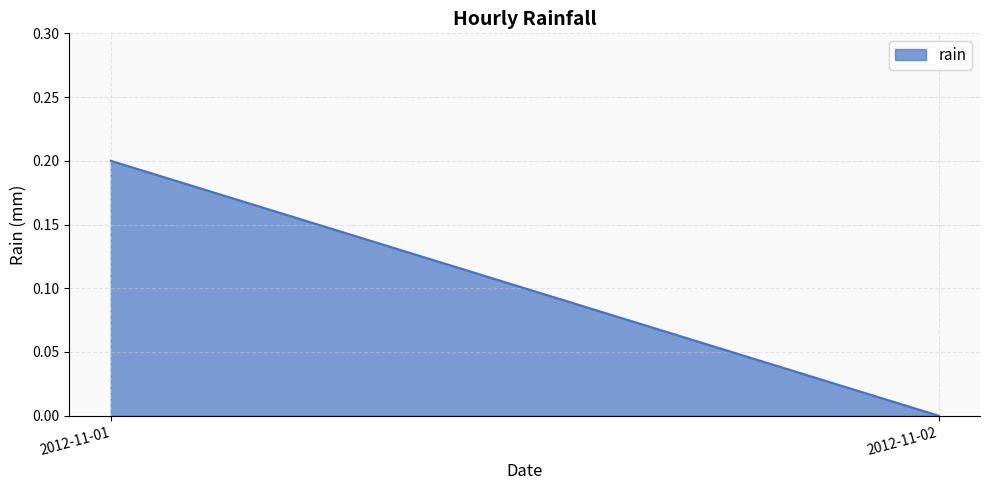

Reading left to right, transcribe all the data shown in this chart.

2012-11-01=0.2	2012-11-02=0.0